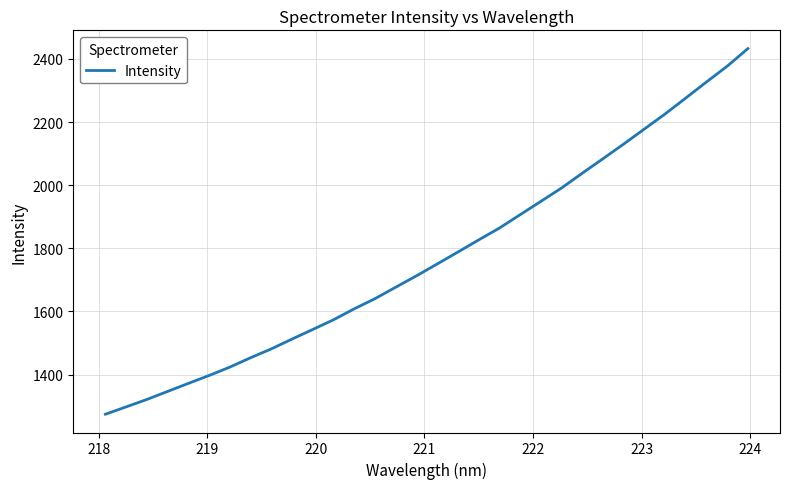

What is the difference between the maximum and minimum values?

1158.6